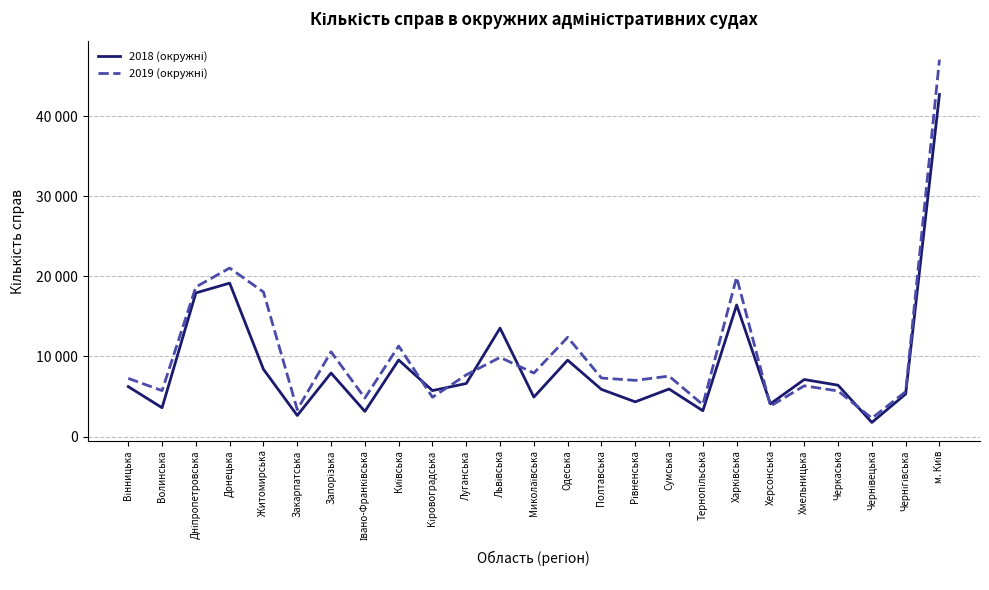

Is this an area chart (filled region under the line)?

No